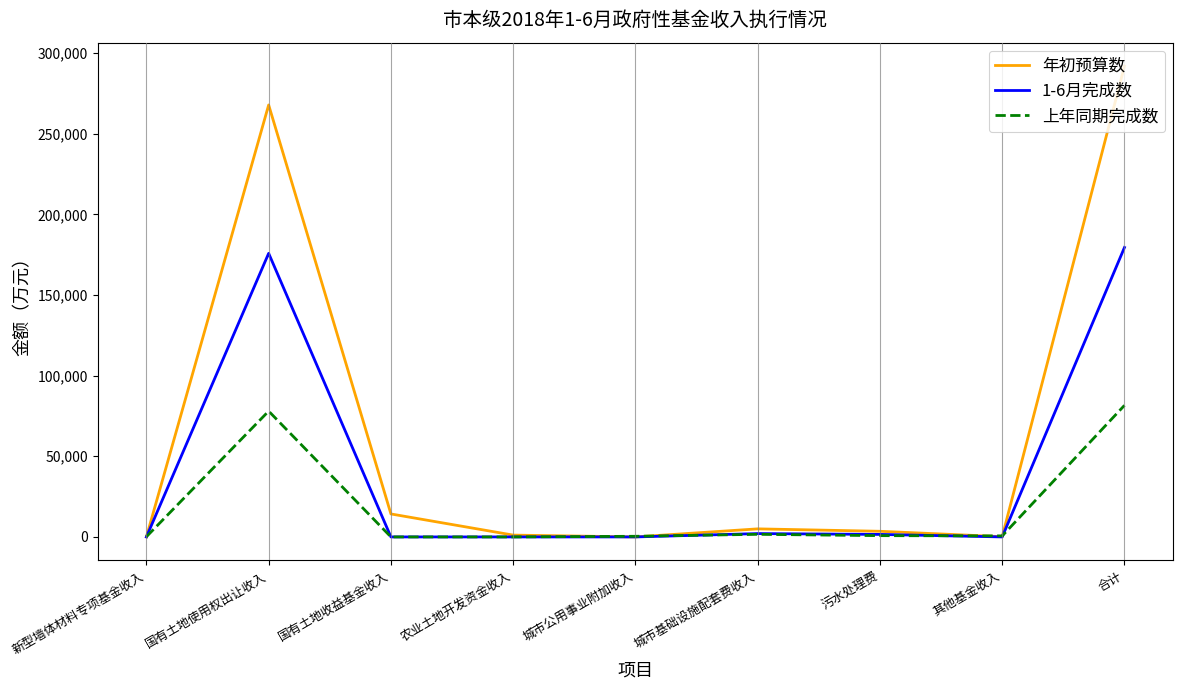

At which label does 年初预算数 first exceed 3500?

国有土地使用权出让收入